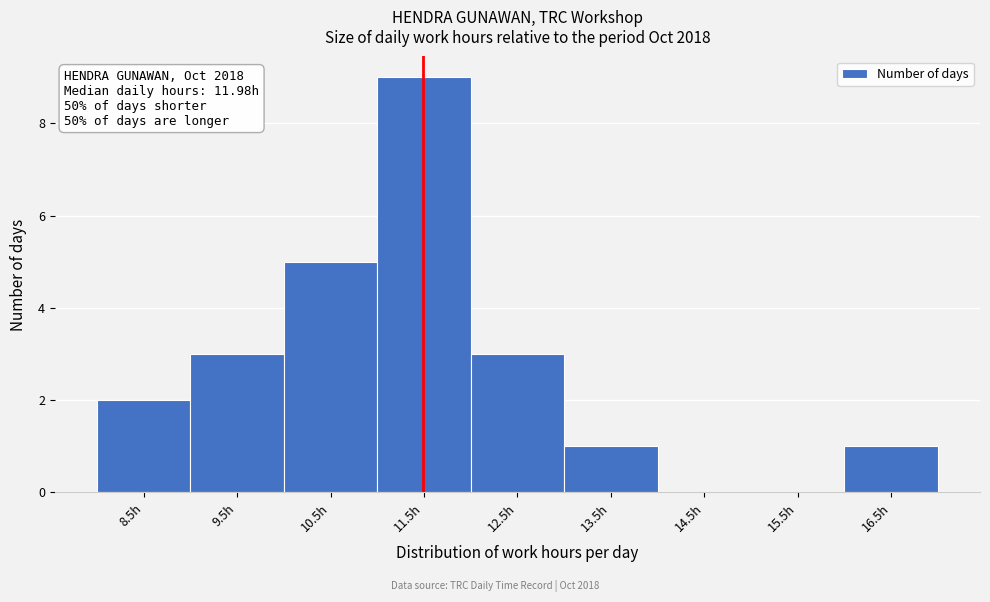

Reading right to left, transcribe all the data shown in this chart.

16.5h=1	15.5h=0	14.5h=0	13.5h=1	12.5h=3	11.5h=9	10.5h=5	9.5h=3	8.5h=2